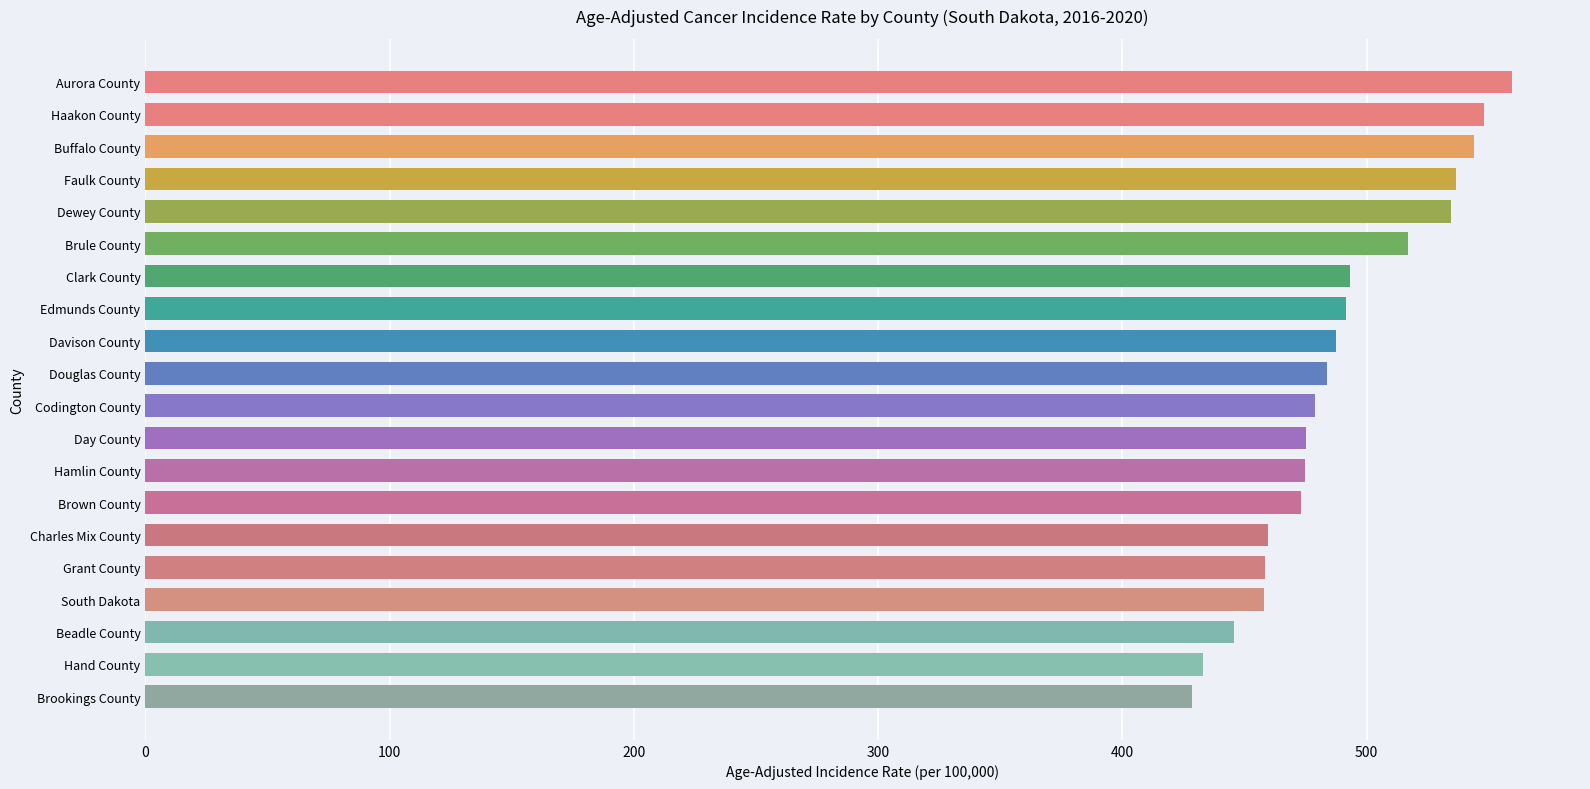

What is the value of the 17th bar from the top?

457.8